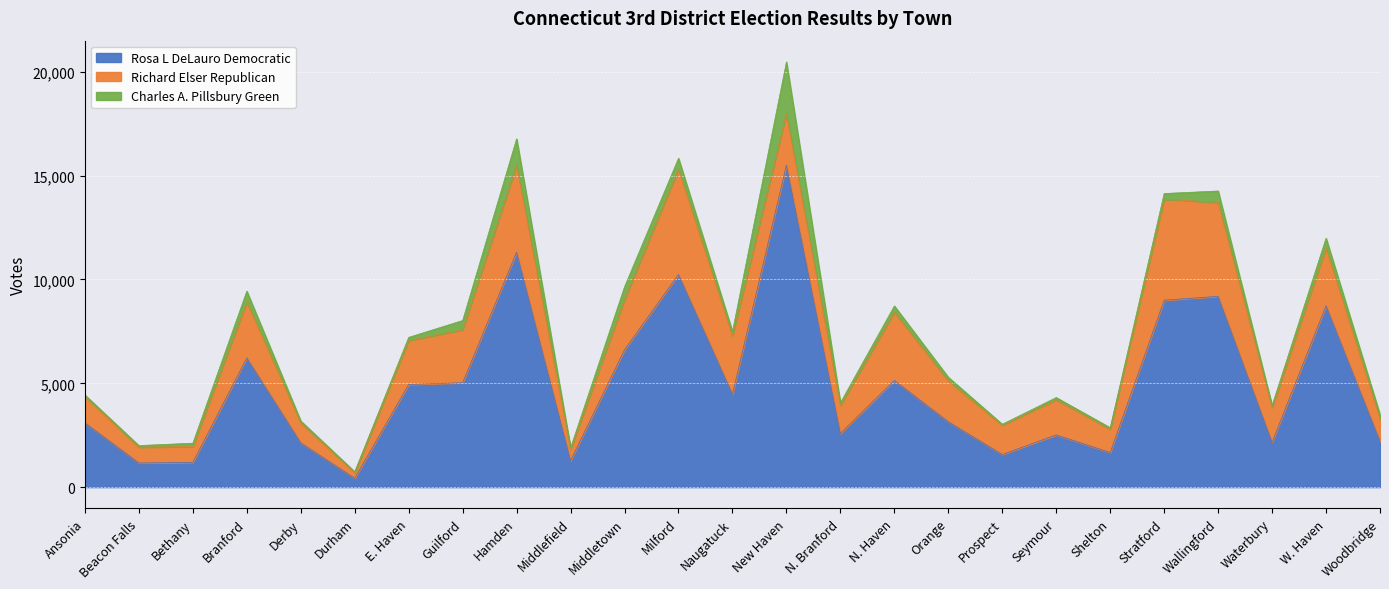

True or false: Rosa L DeLauro Democratic and Richard Elser Republican cross at least once.

False